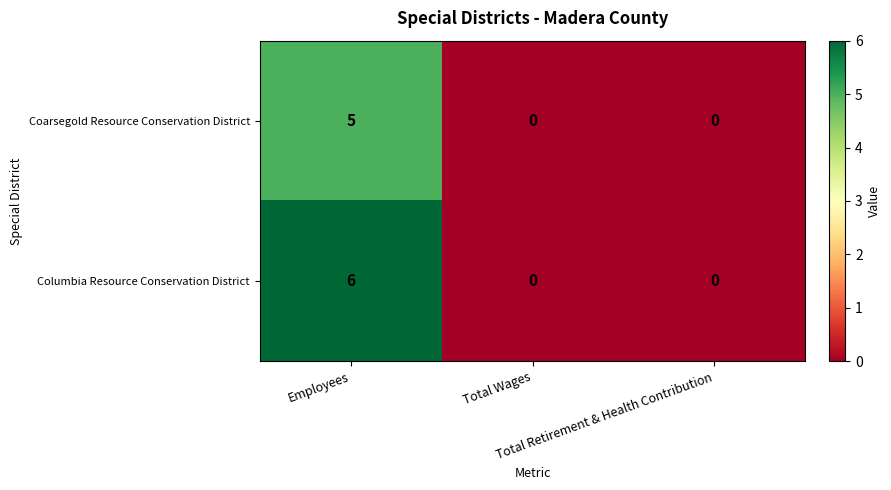

What is the highest value of the Columbia Resource Conservation District series?

6